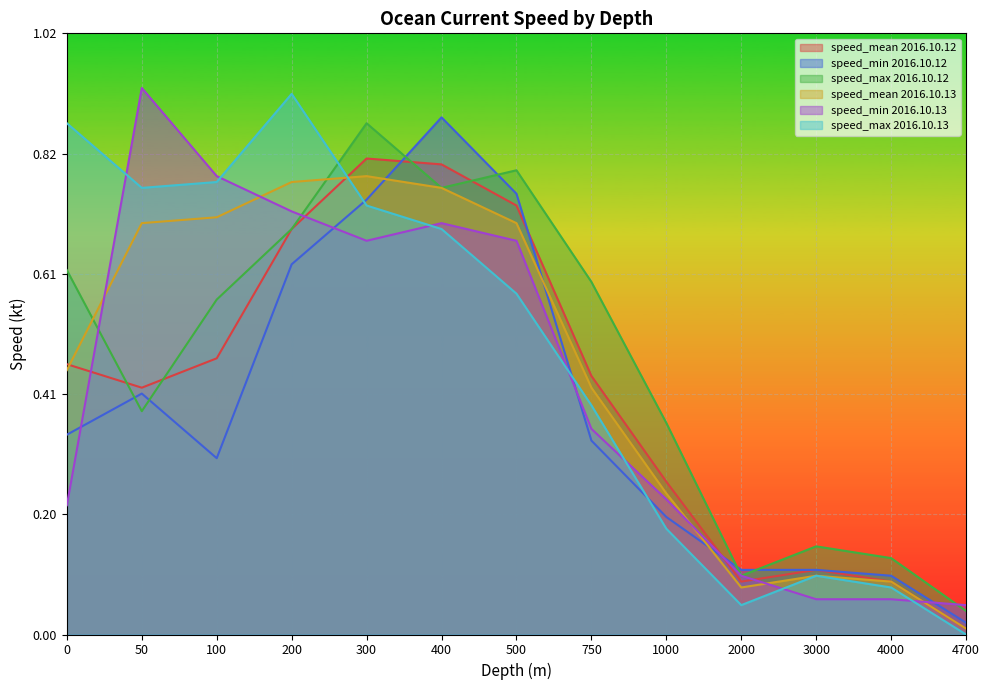

True or false: speed_min_1013 and speed_mean_1012 cross at least once.

True